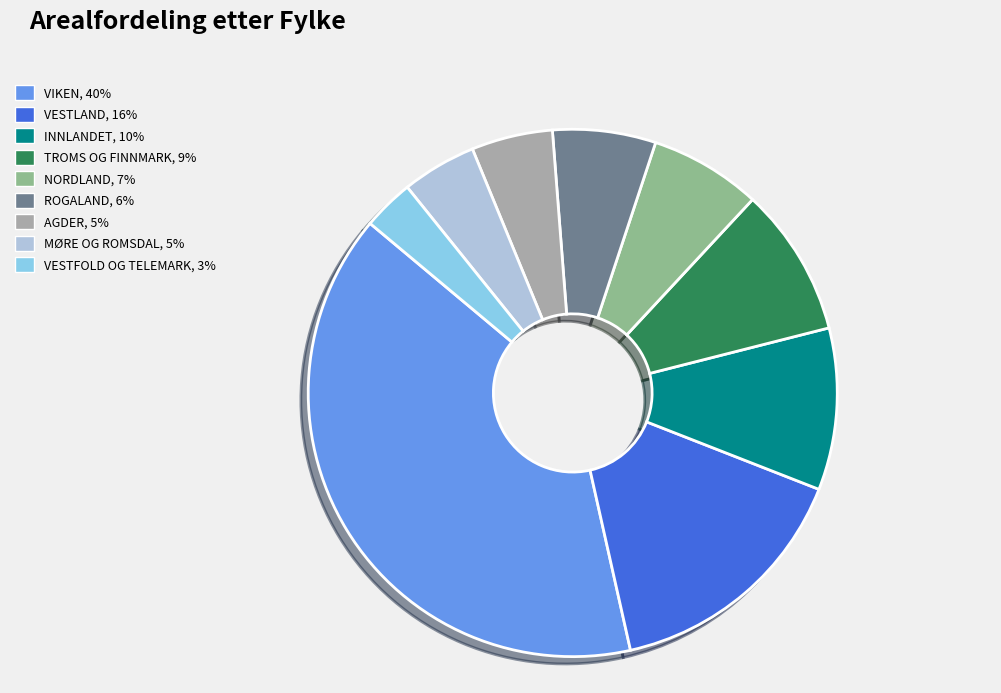

Combined, do MØRE OG ROMSDAL and ROGALAND account for over 50%?

No